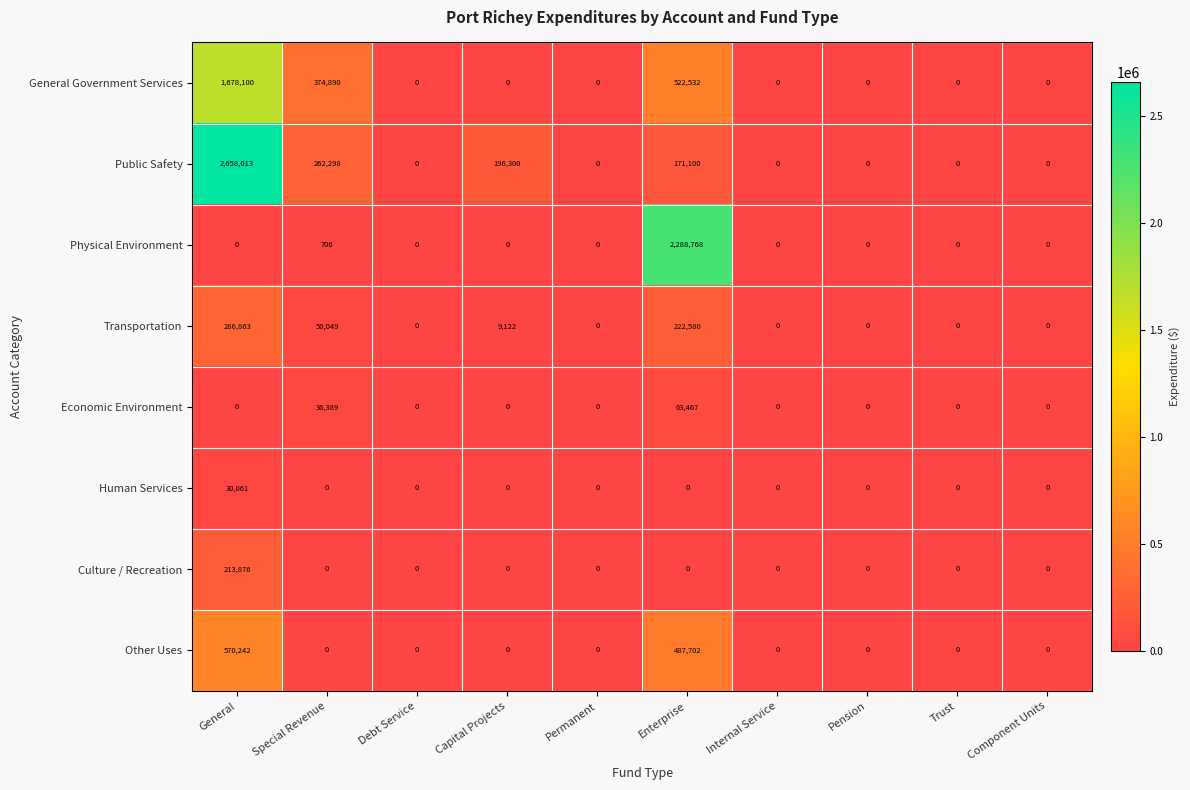

How many distinct data groups are displayed?

8